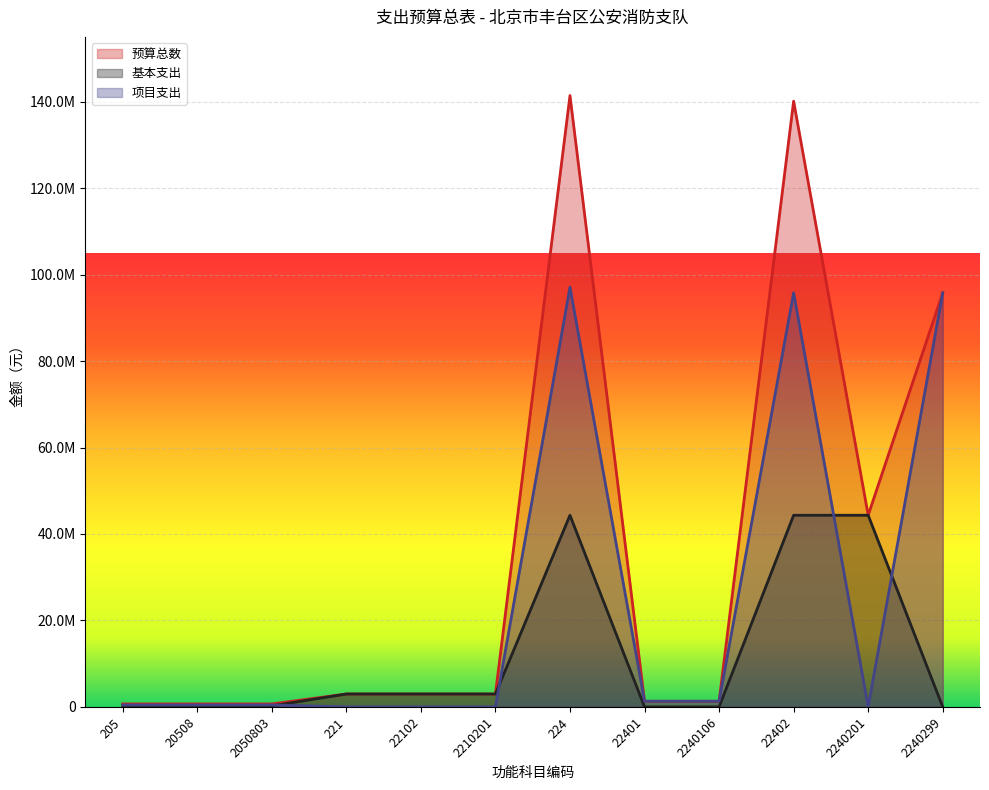

Reading left to right, extract all data points from this chart.

预算总数: 205=683100.0	20508=683100.0	2050803=683100.0	221=2978419.0	22102=2978419.0	2210201=2978419.0	224=141431061.8	22401=1302412.8	2240106=1302412.8	22402=140128649.0	2240201=44334594.0	2240299=95794055.0
基本支出: 205=233100.0	20508=233100.0	2050803=233100.0	221=2978419.0	22102=2978419.0	2210201=2978419.0	224=44334594.0	22401=0.0	2240106=0.0	22402=44334594.0	2240201=44334594.0	2240299=0.0
项目支出: 205=450000.0	20508=450000.0	2050803=450000.0	221=0.0	22102=0.0	2210201=0.0	224=97096467.8	22401=1302412.8	2240106=1302412.8	22402=95794055.0	2240201=0.0	2240299=95794055.0